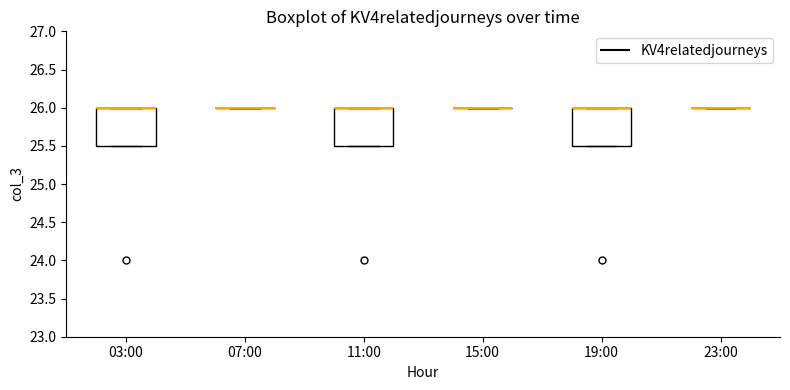

Reading left to right, transcribe this box plot: for each box, give where its median line is, the range the box spans, and where its two whiskers end, as read against the y-axis. The values are not printed on the chart, so give them approximately, as read against the axis.

03:00: median 26.0 (drawn on the box's upper edge), box 25.5 to 26.0, whiskers 25.5 to 26.0
07:00: box collapsed to a line at 26.0, whiskers 26.0 to 26.0
11:00: median 26.0 (drawn on the box's upper edge), box 25.5 to 26.0, whiskers 25.5 to 26.0
15:00: box collapsed to a line at 26.0, whiskers 26.0 to 26.0
19:00: median 26.0 (drawn on the box's upper edge), box 25.5 to 26.0, whiskers 25.5 to 26.0
23:00: box collapsed to a line at 26.0, whiskers 26.0 to 26.0